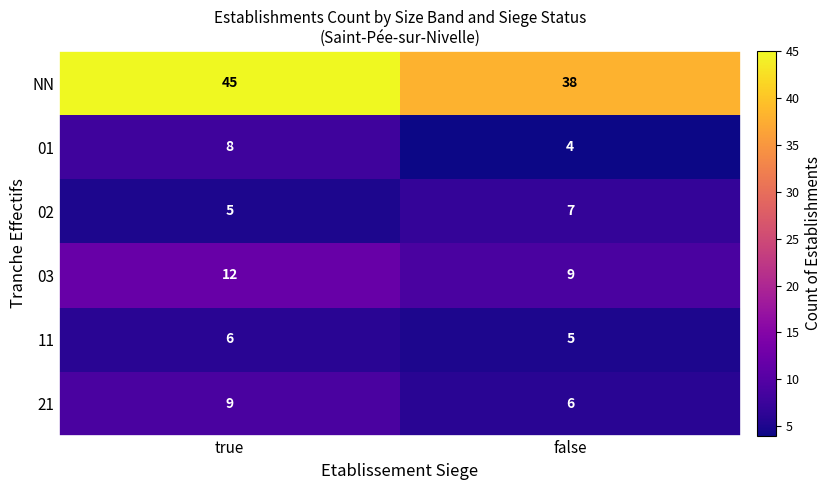

At how many categories does at least one series exceed 16?

2